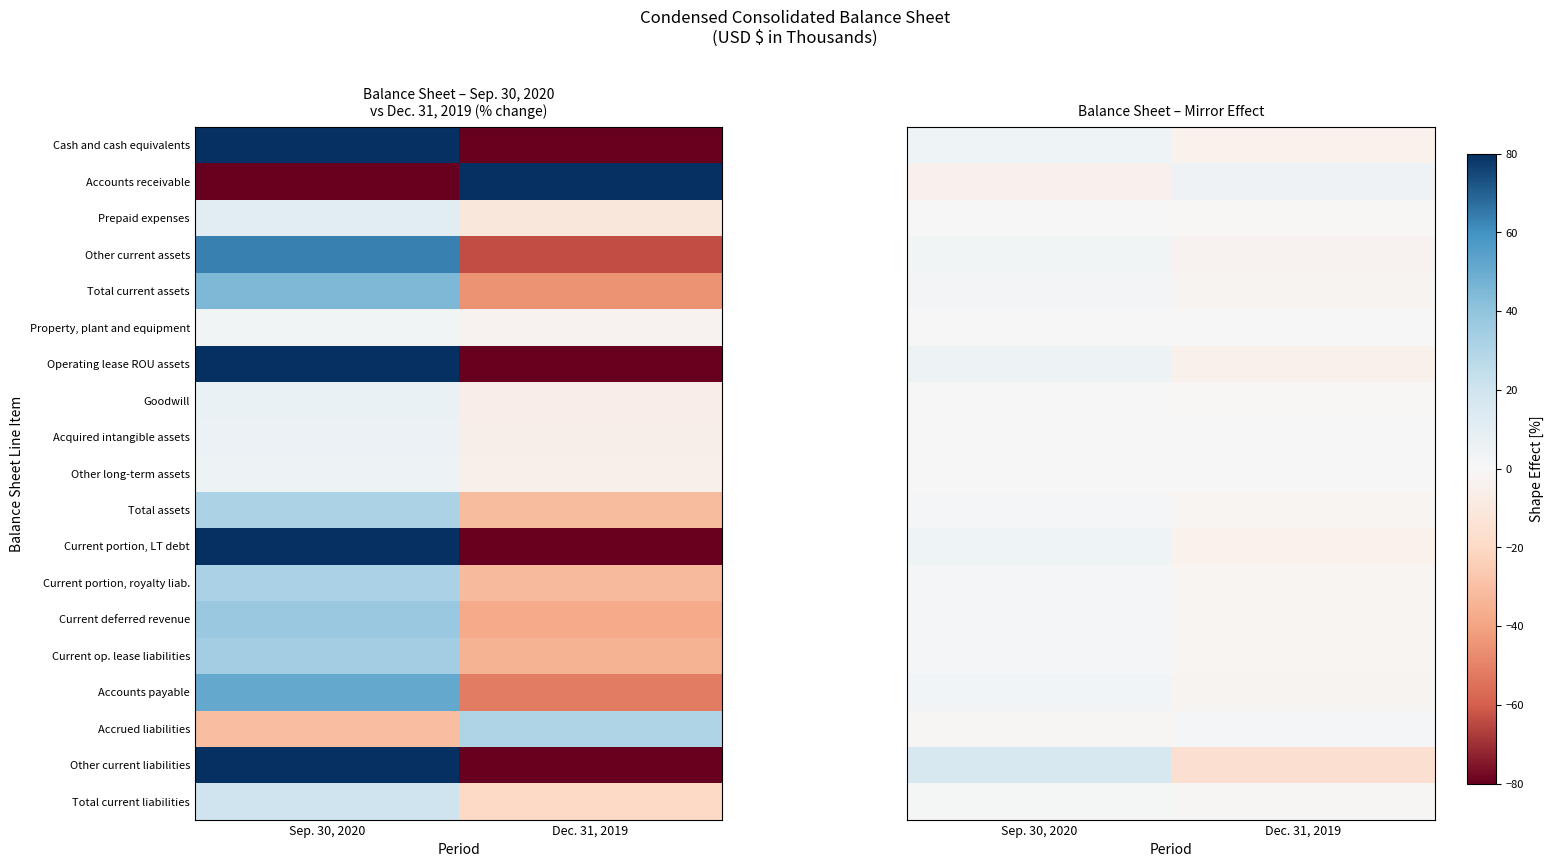

The value of Goodwill at Sep. 30, 2020 is 0.5. True or false?

False